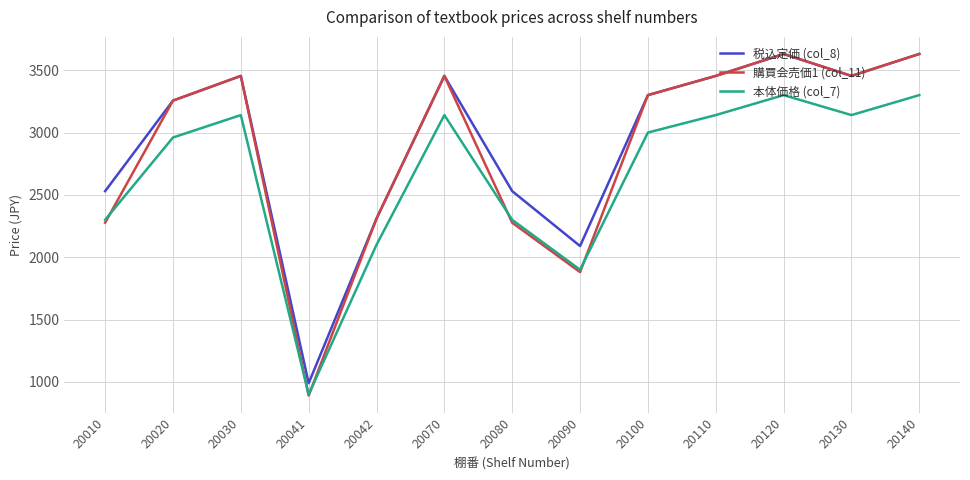

What is the total value across all series at 20042?

6720